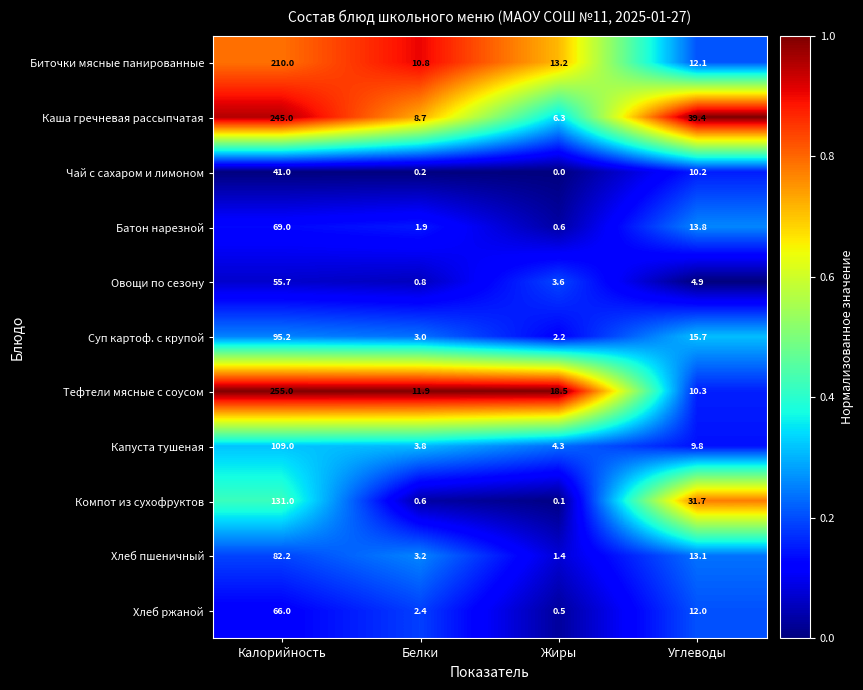

At which category is the sum across all series the highest?

Калорийность